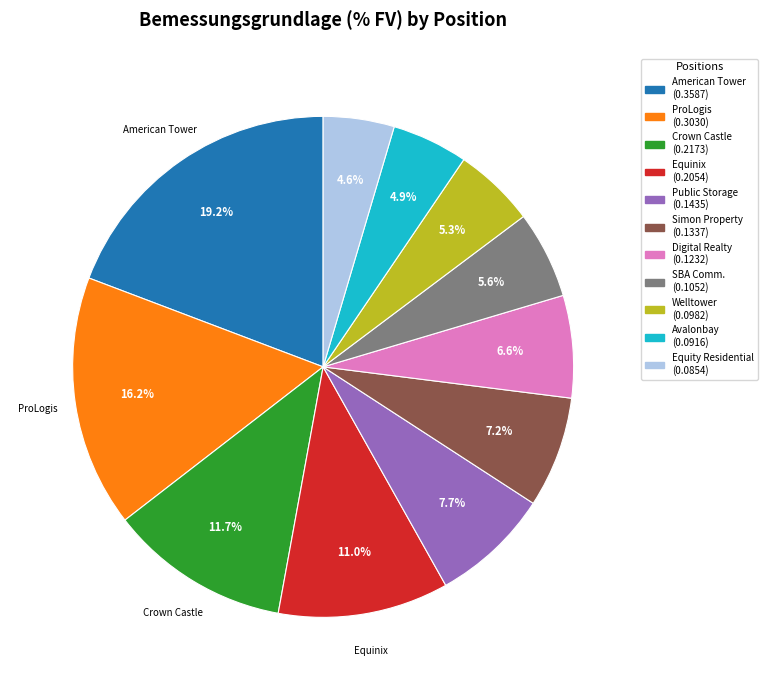

Is there a majority slice in this chart?

No